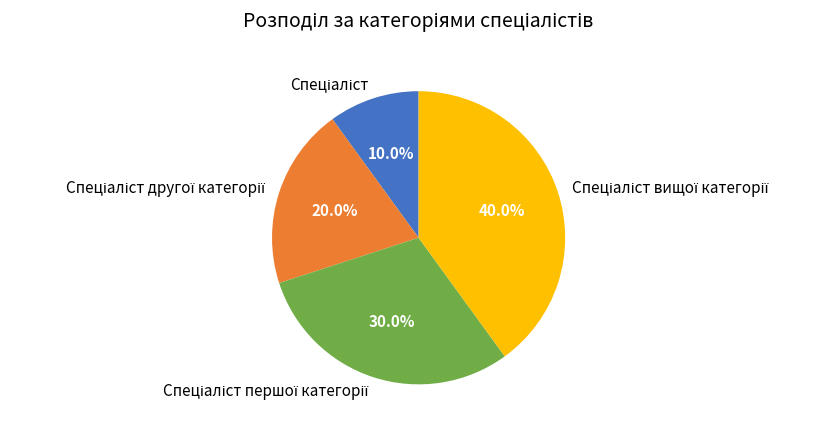

Is there a majority slice in this chart?

No